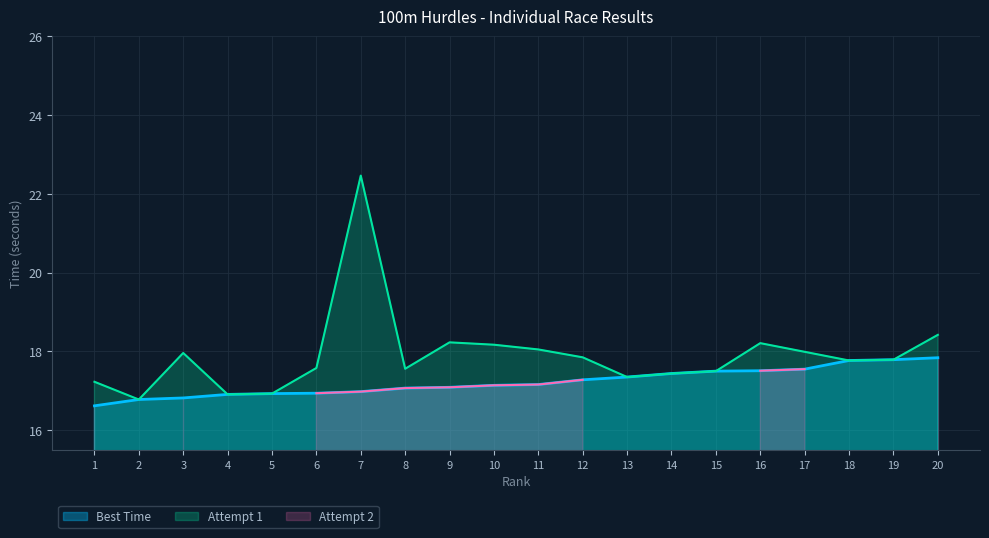

Where is Attempt 1 nearest to the value 19?

20